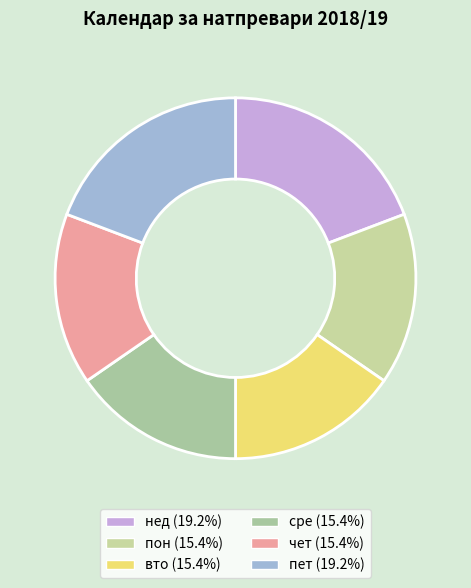

Count the number of slices in the pie.

6